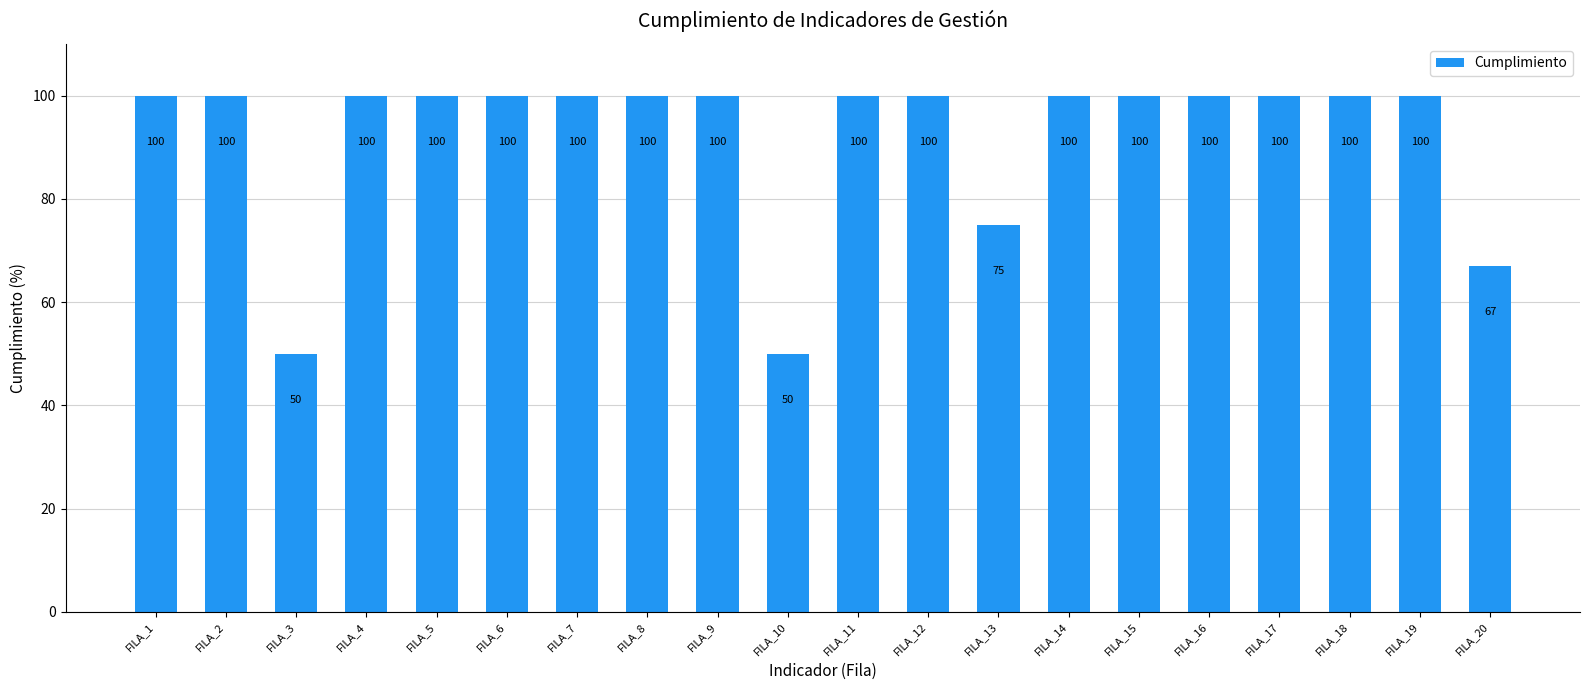

Does the chart contain stacked bars?

No